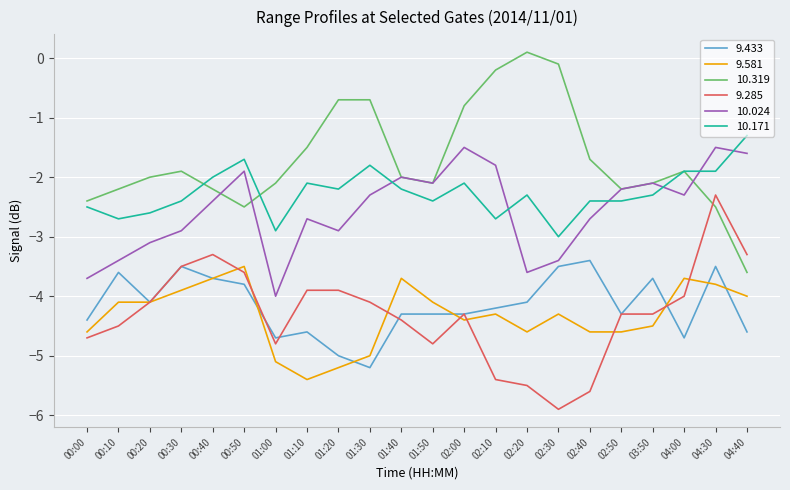

After their last crossing, which series has the higher values: 9.581 or 9.433?

9.581